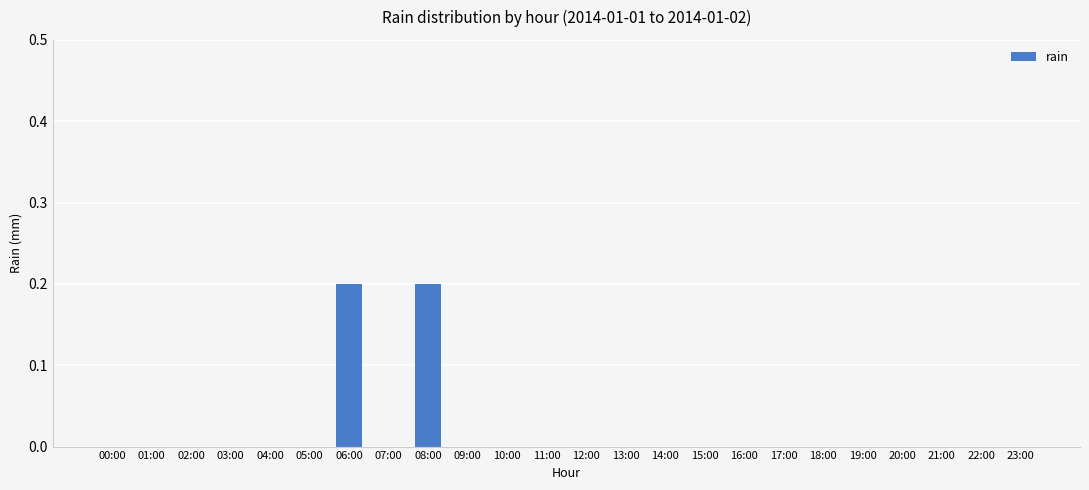

What is the greatest value displayed?

0.2